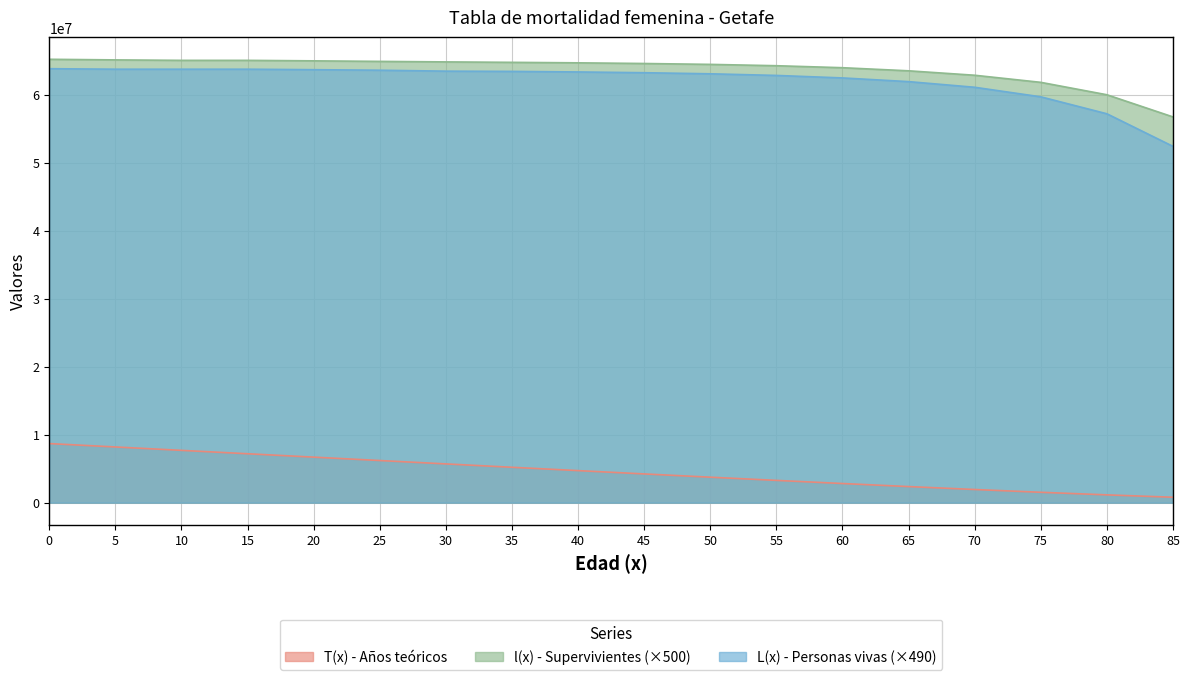

True or false: L(x) - Personas vivas has more than 1 points higher than both neighbors.

False